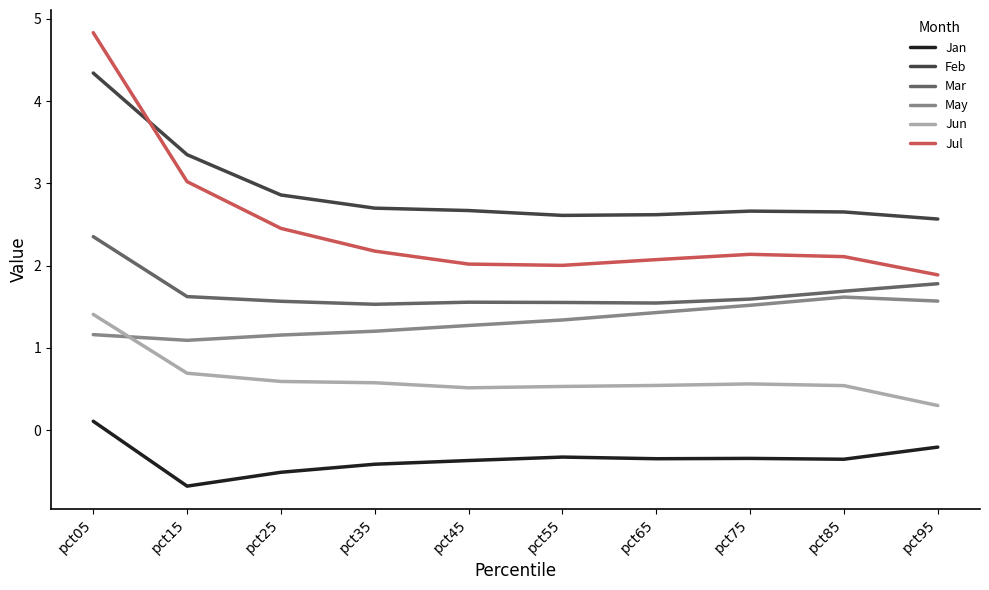

The value of Jun at pct55 is 0.2. True or false?

False